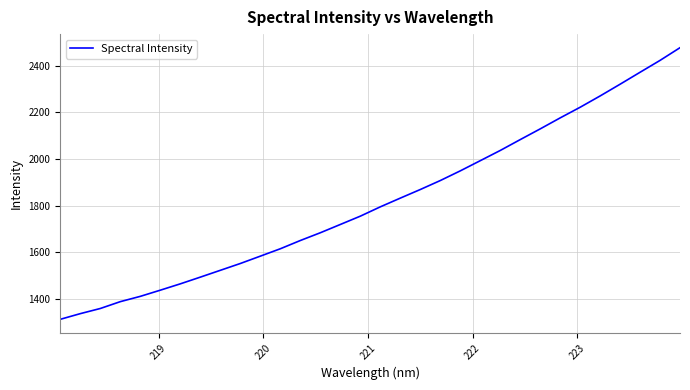

Is this an area chart (filled region under the line)?

No